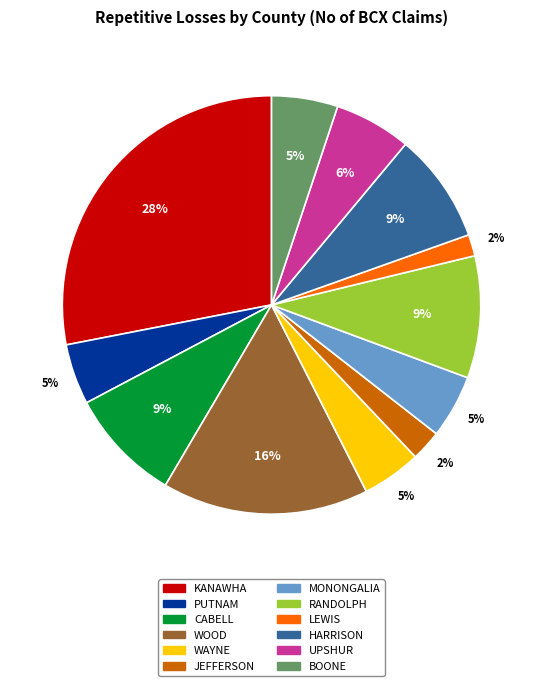

What is the largest slice in the pie chart?

KANAWHA